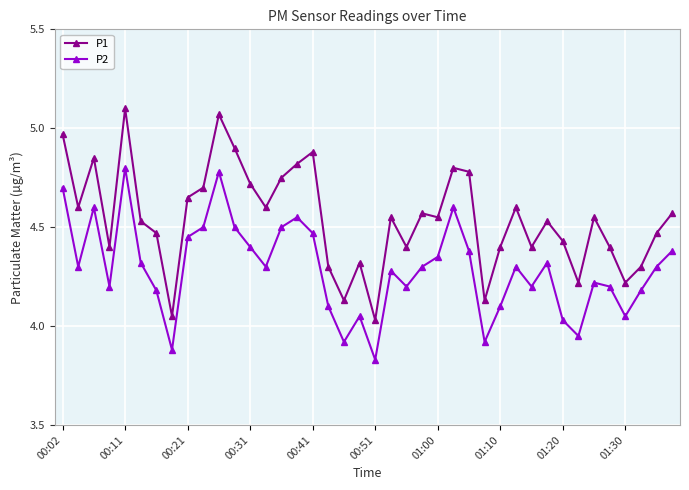

Which series has the widest spread of values?

P1